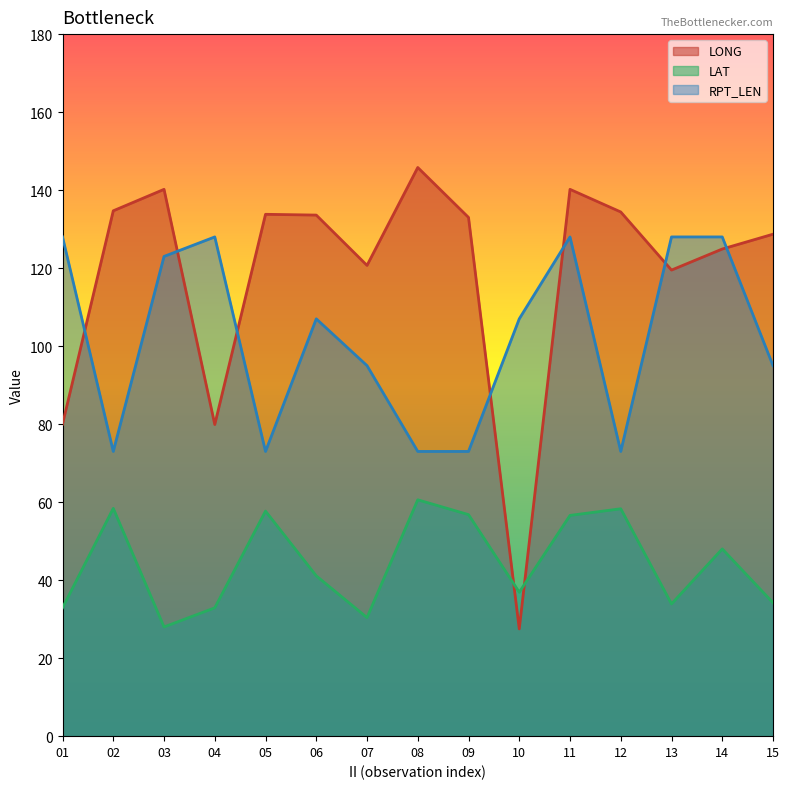

Rank the series by their average value, from lowest to highest.

LAT, RPT_LEN, LONG